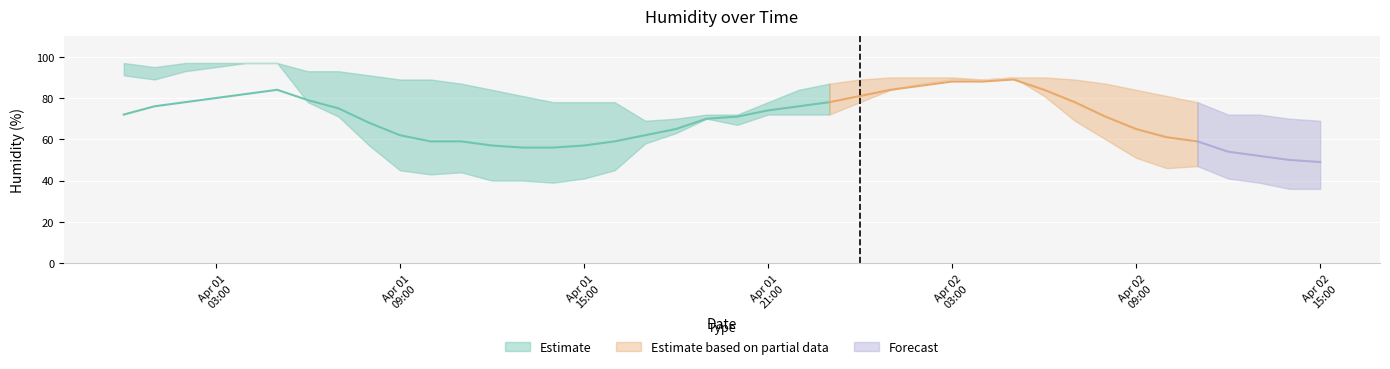

Which category has the highest value across all series?

2015-04-01 04:00